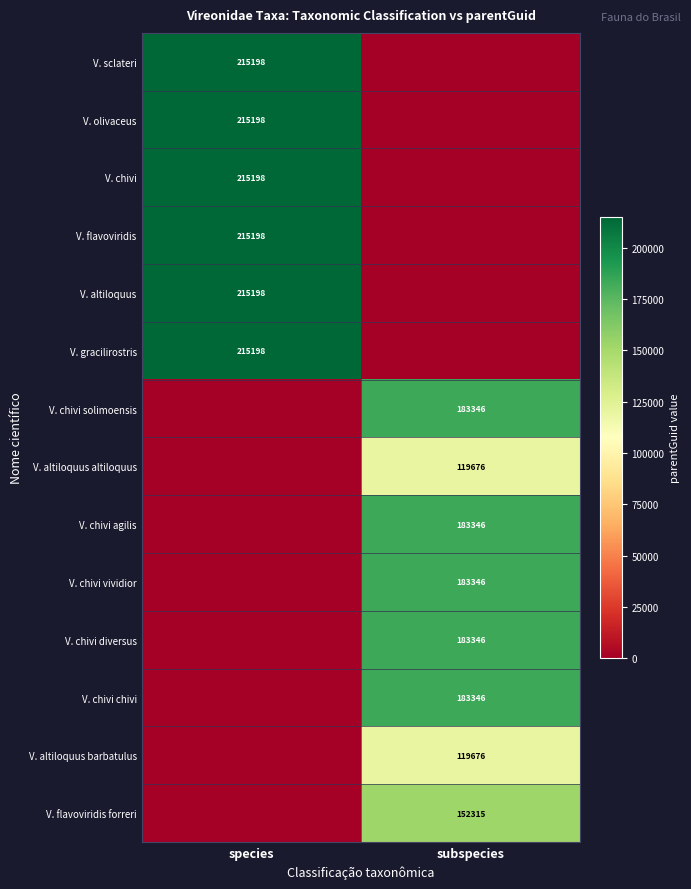

At which category does the chart reach its minimum across all series?

subspecies